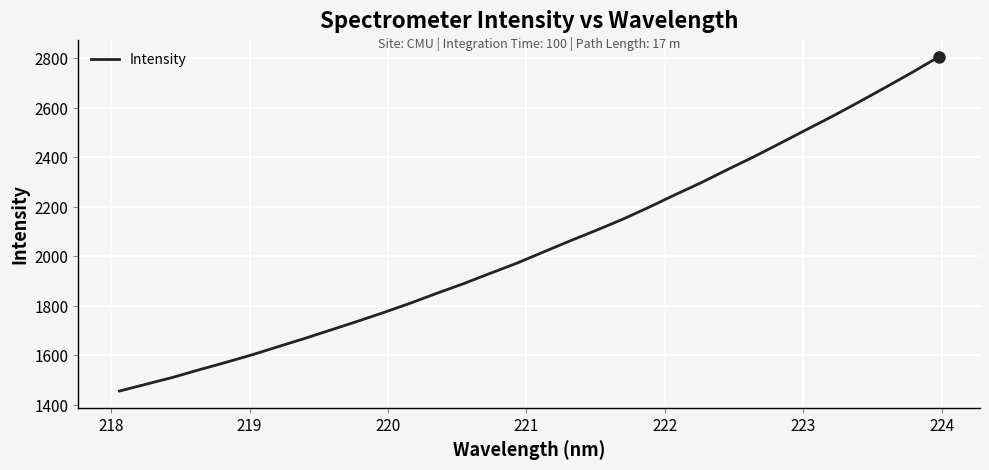

What is the maximum value shown in the chart?

2805.7